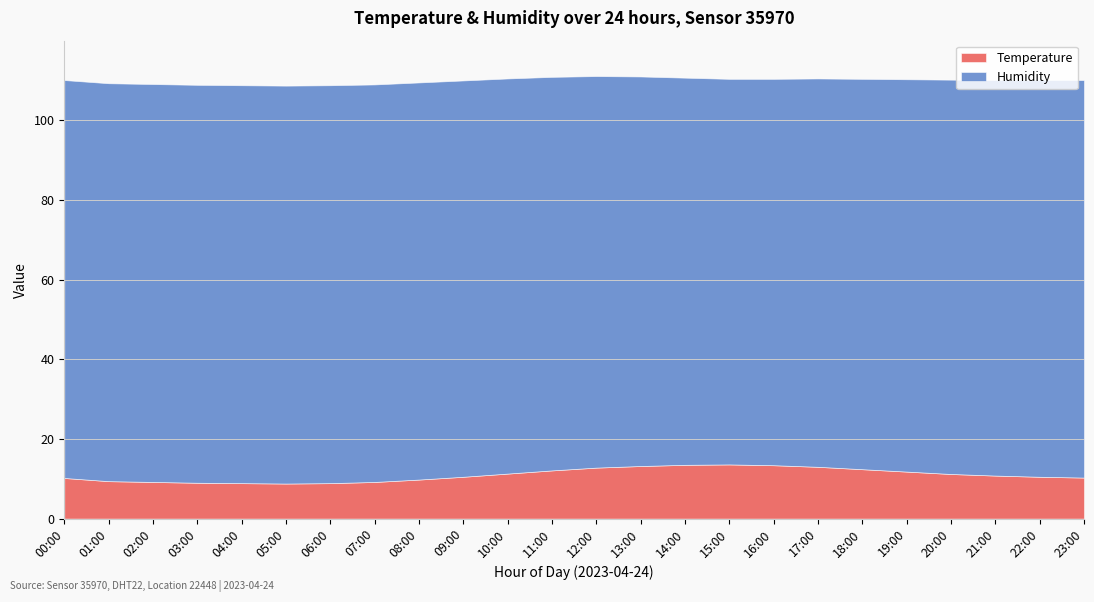

What are all the series names shown in the legend?

Temperature, Humidity